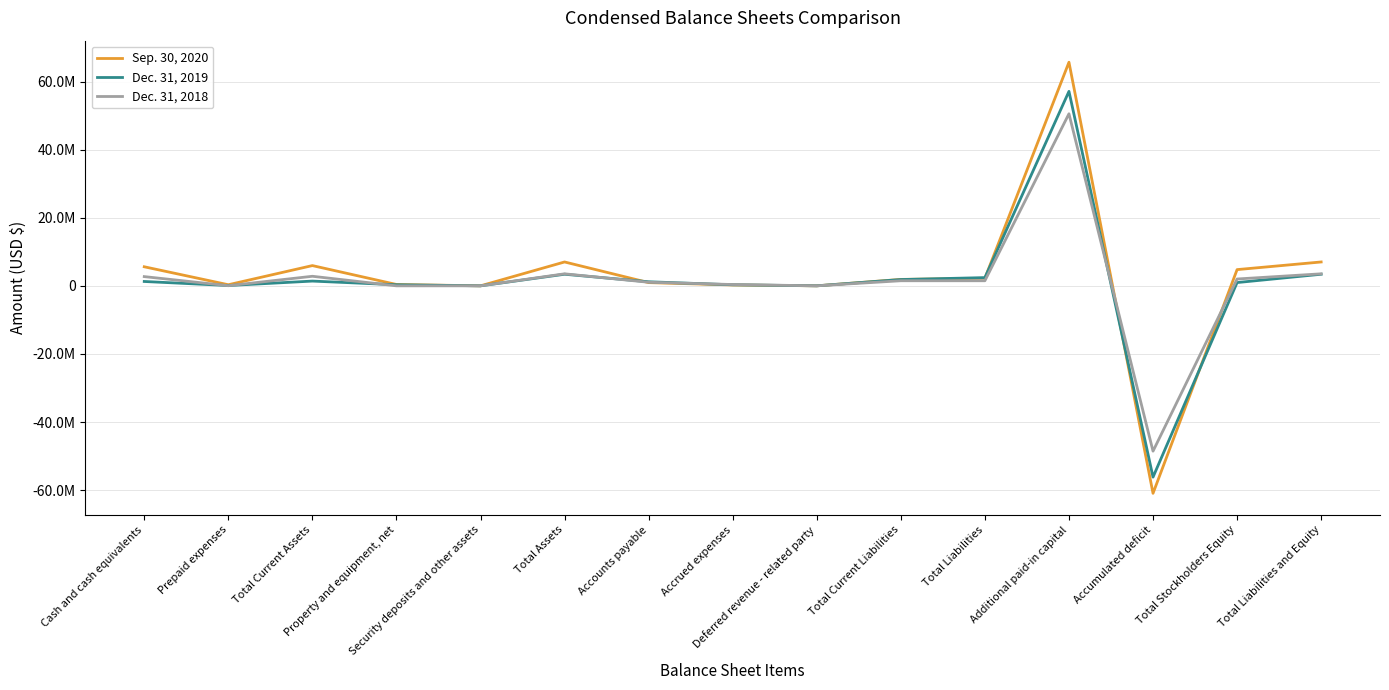

What is the value of the Dec. 31, 2019 point at the 14th from the left?

989940